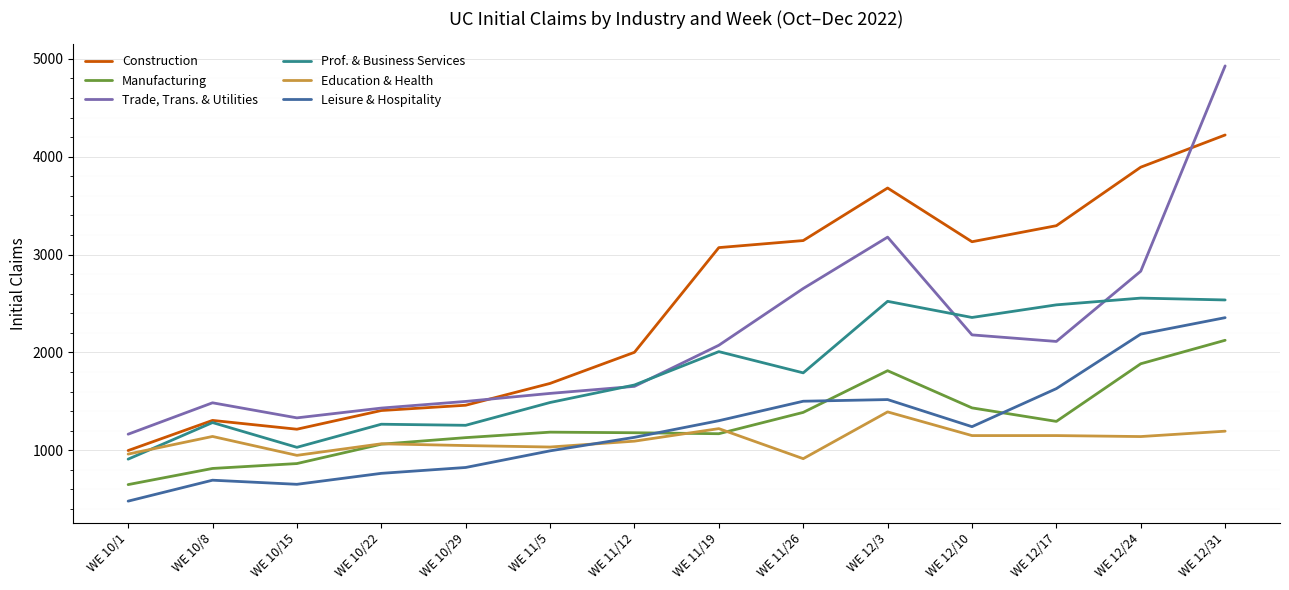

What are all the series names shown in the legend?

Construction, Manufacturing, Trade, Trans. & Utilities, Prof. & Business Services, Education & Health, Leisure & Hospitality